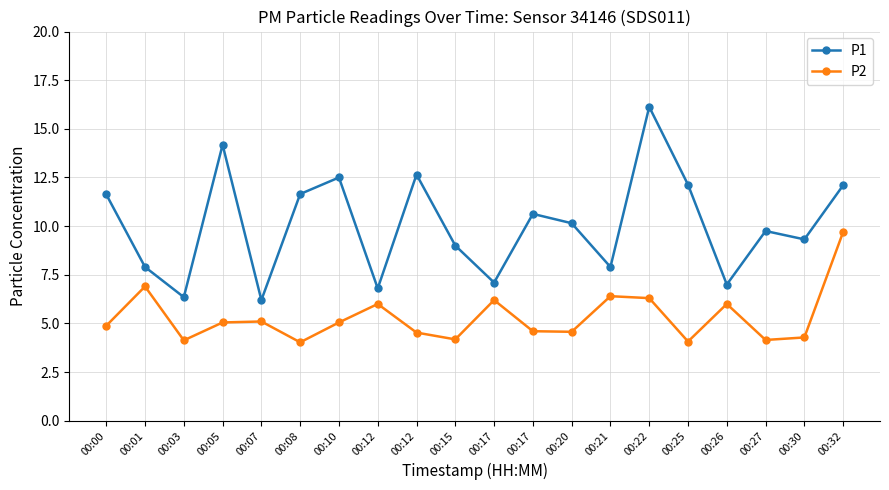

List the series in order of their overall mean, highest first.

P1, P2